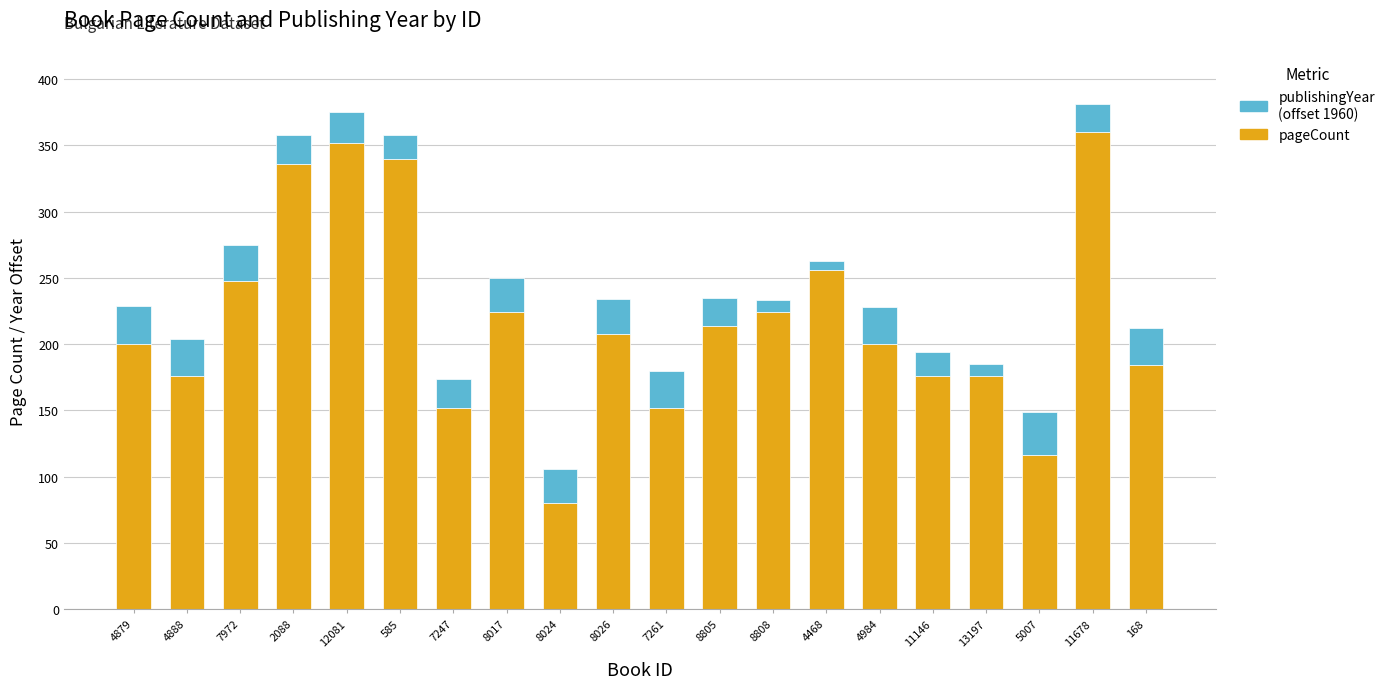

What is the sum of the pageCount values at 11146 and 8805?

390